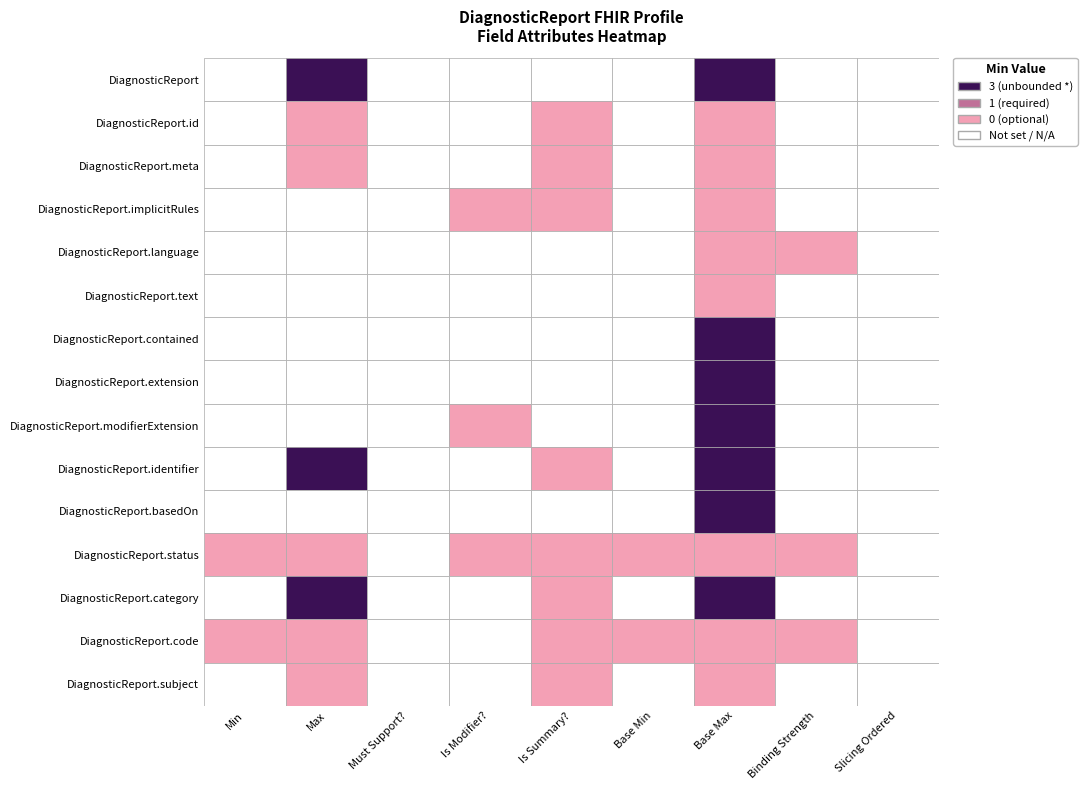

How many distinct data groups are displayed?

15